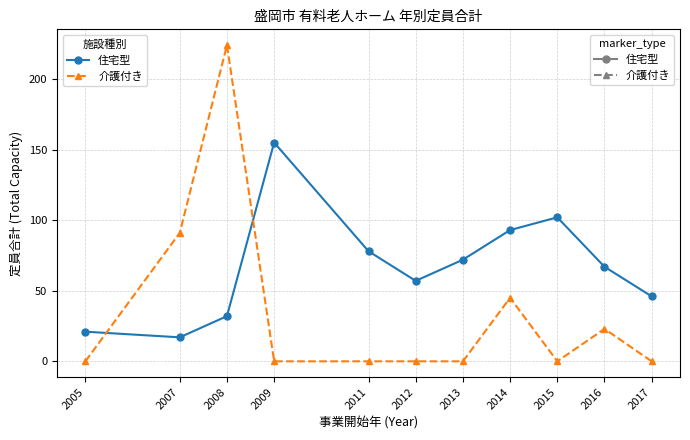

At which category does 住宅型 reach its first local valley?

2007